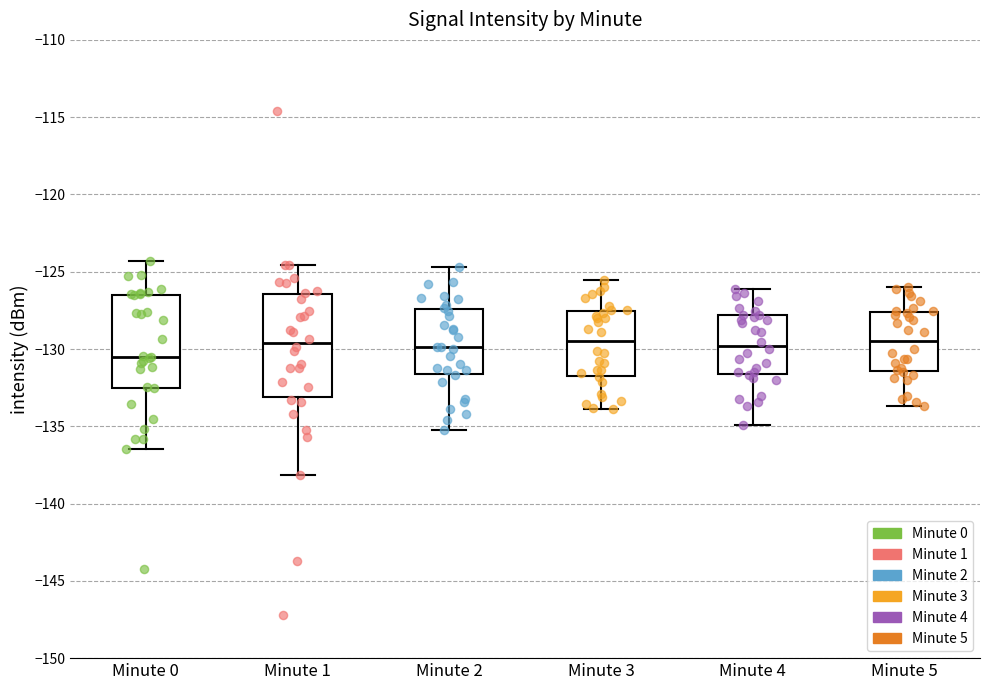

Which box has the lowest median line?

Minute 0